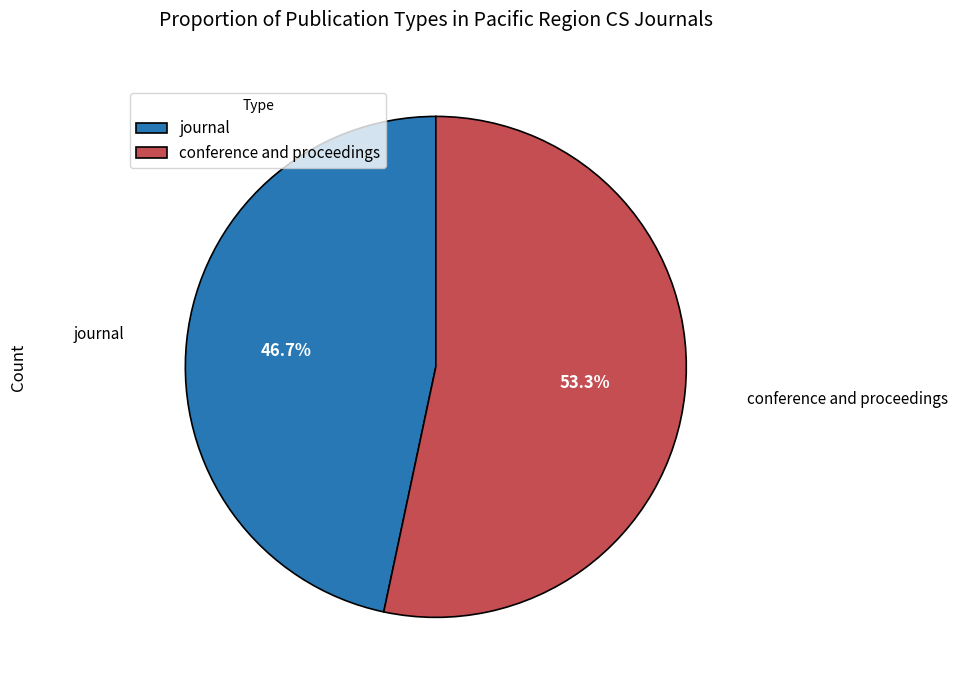

Rank the categories by value from lowest to highest.

journal, conference and proceedings